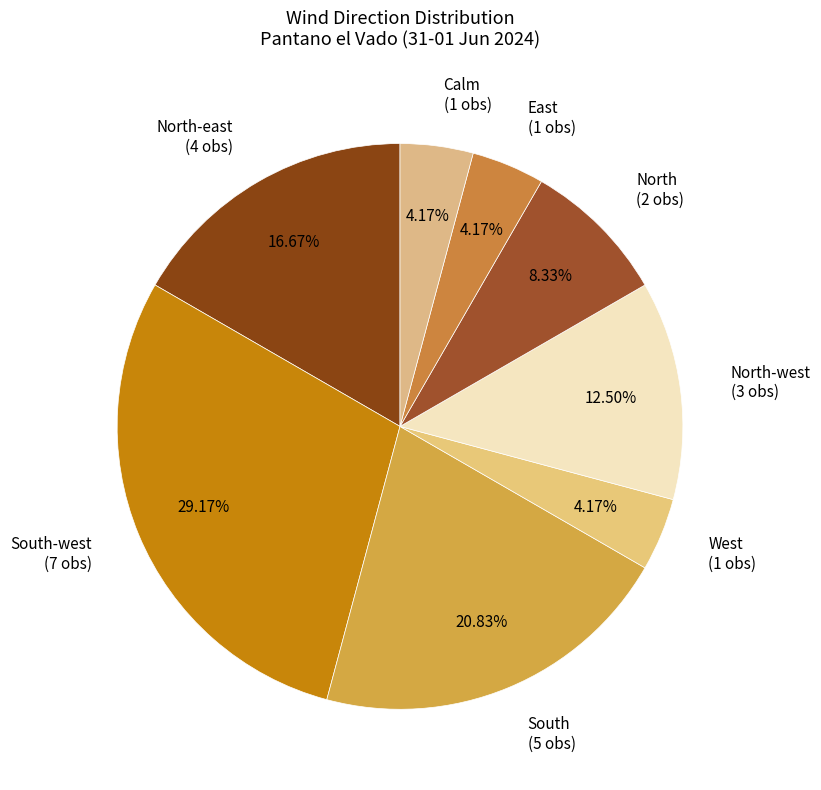

Do South-west and Calm together represent more than half of the pie?

No